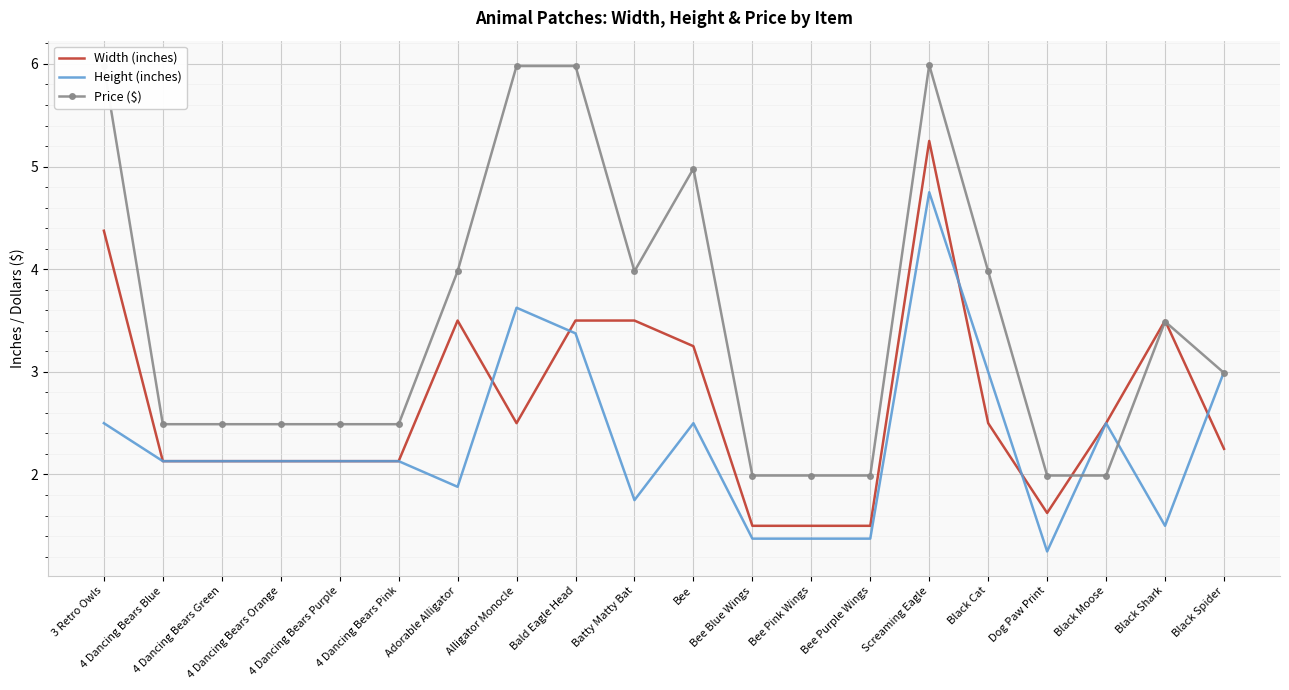

Rank the series by their average value, from lowest to highest.

Height (inches), Width (inches), Price ($)